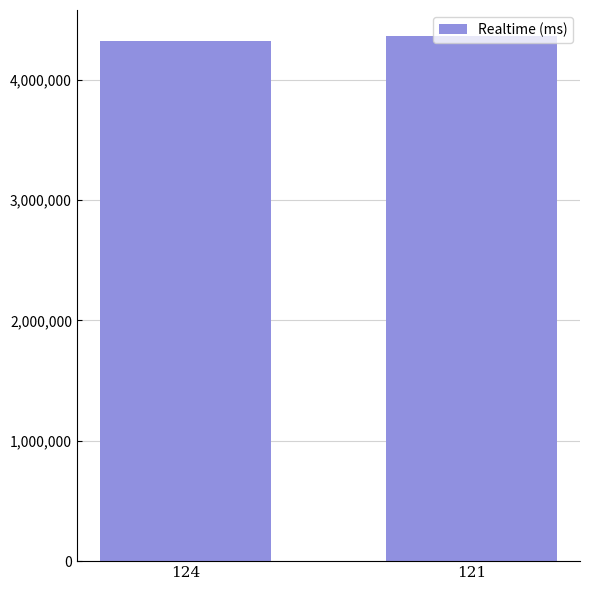

What is the maximum value shown in the chart?

4360596